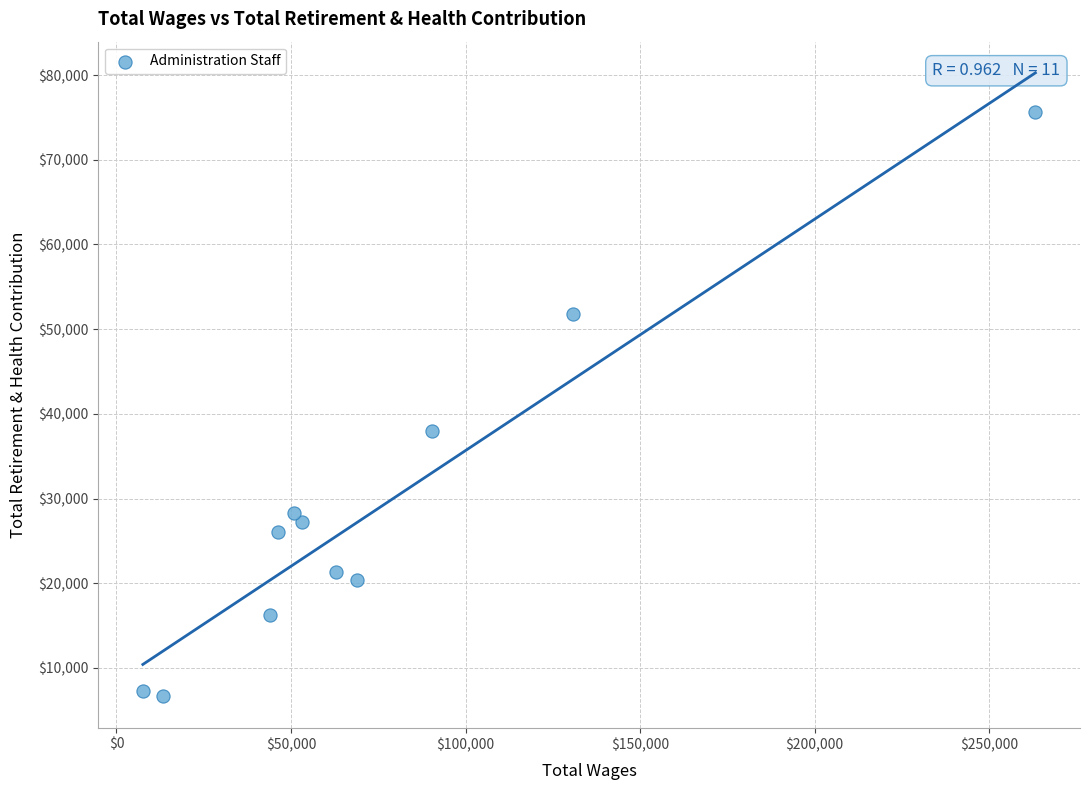

What Y value in the scatter plot is closest to 41118?

37950